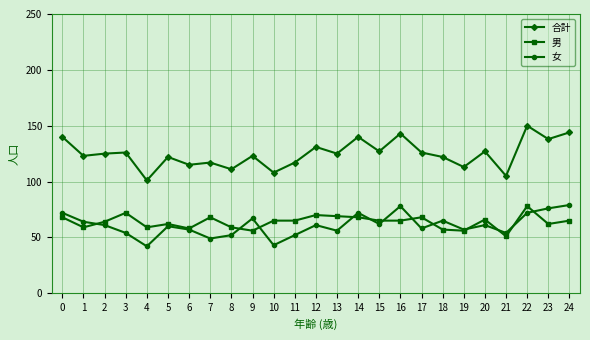

What is the difference between the highest and lowest values at 10?

65